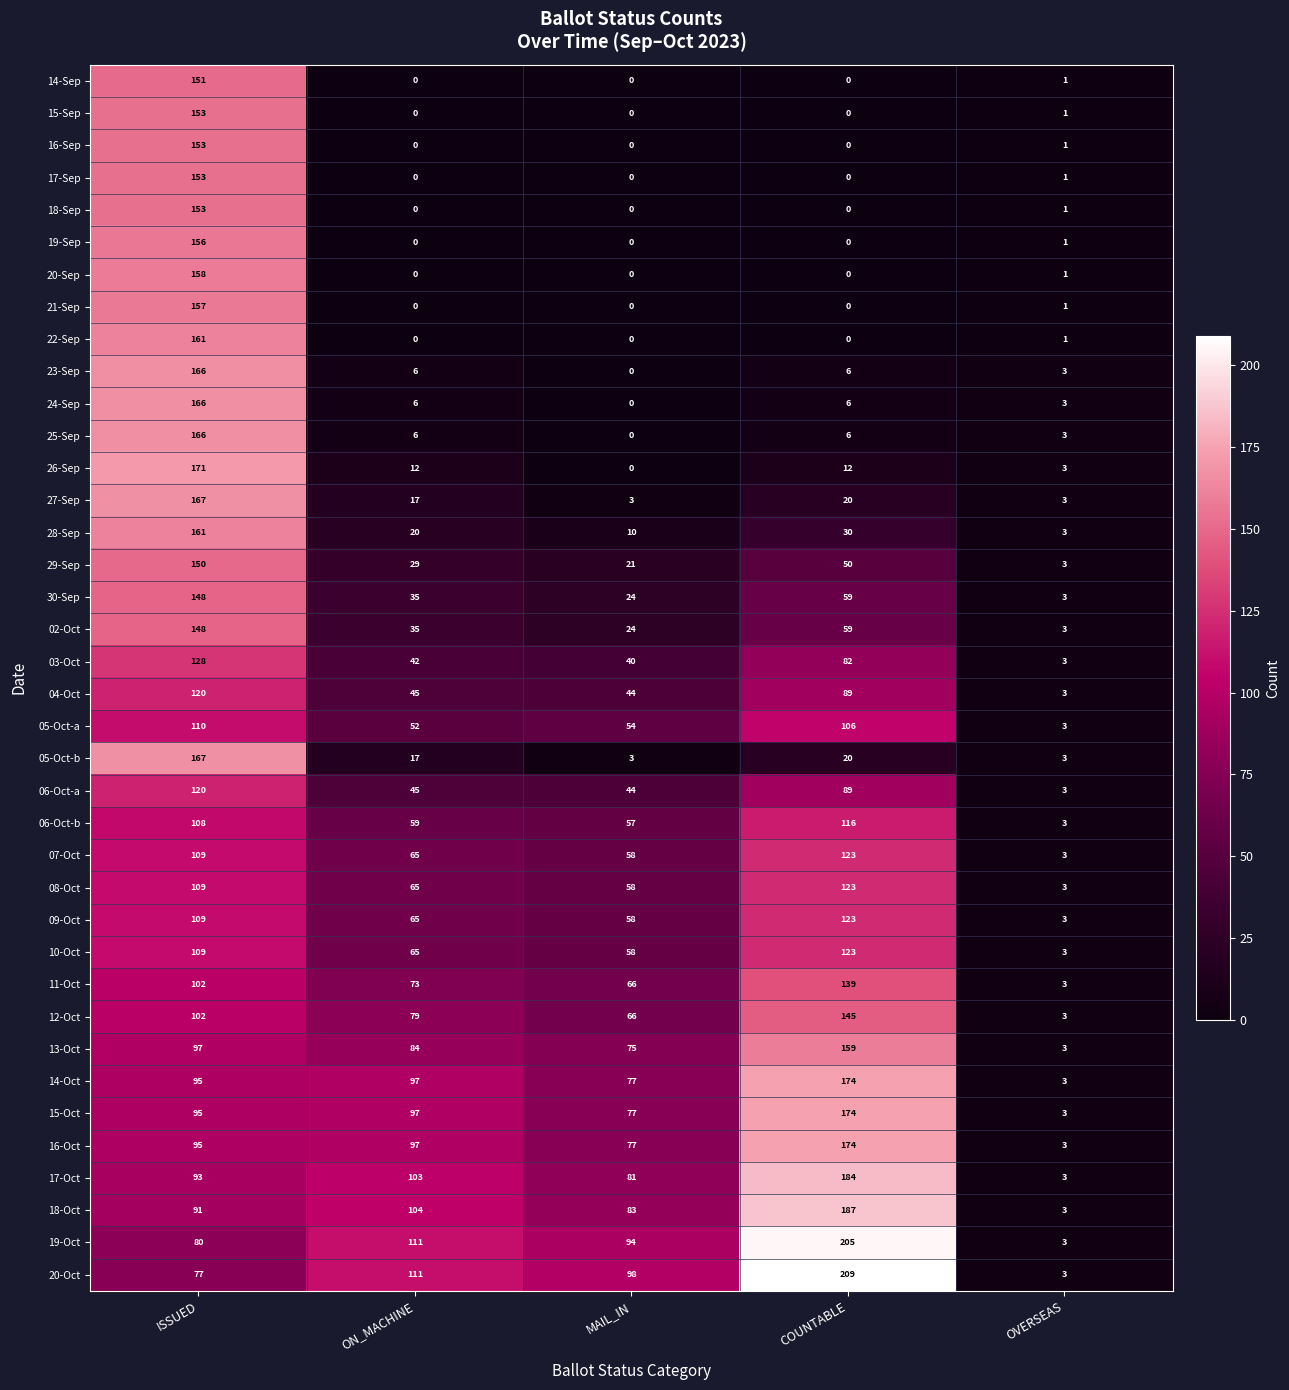

Which series has the largest range (max minus min)?

20-Oct